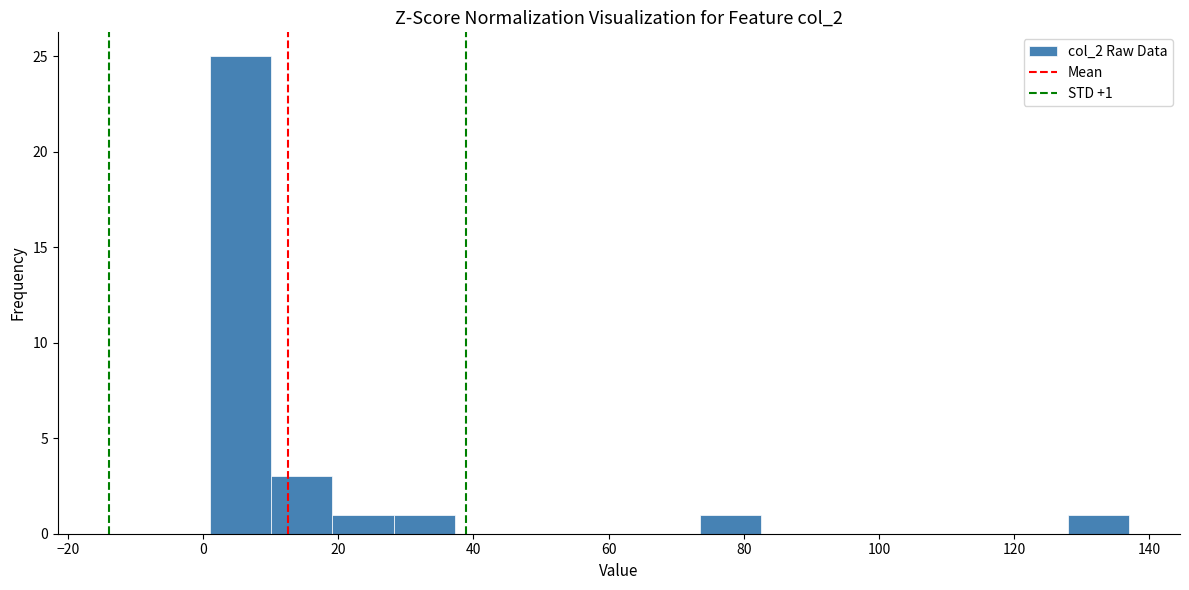

Which range on the x-axis has the tallest bar?

2 to 10